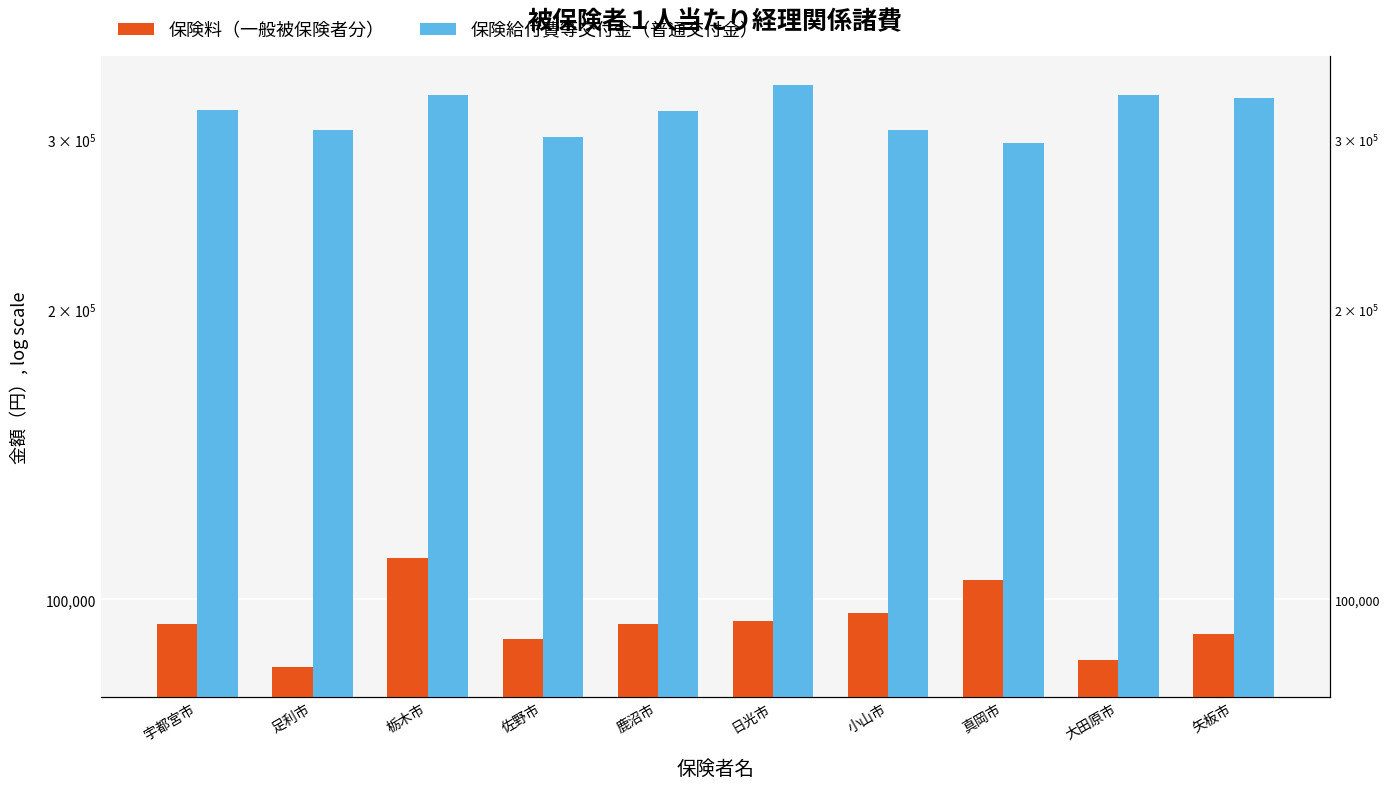

How many groups of bars are there?

10